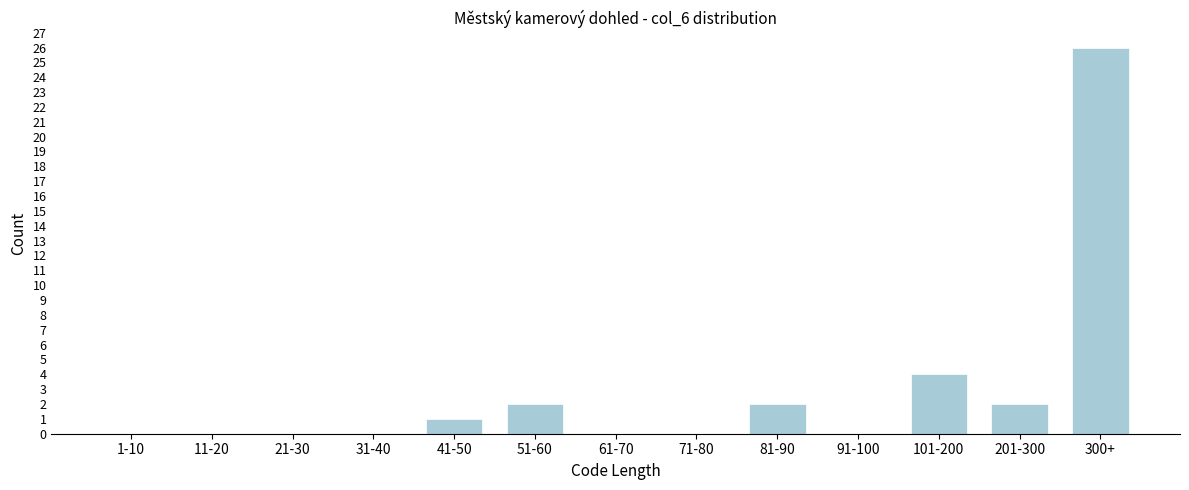

Reading right to left, what are all the values shown in this chart?

300+=26	201-300=2	101-200=4	91-100=0	81-90=2	71-80=0	61-70=0	51-60=2	41-50=1	31-40=0	21-30=0	11-20=0	1-10=0